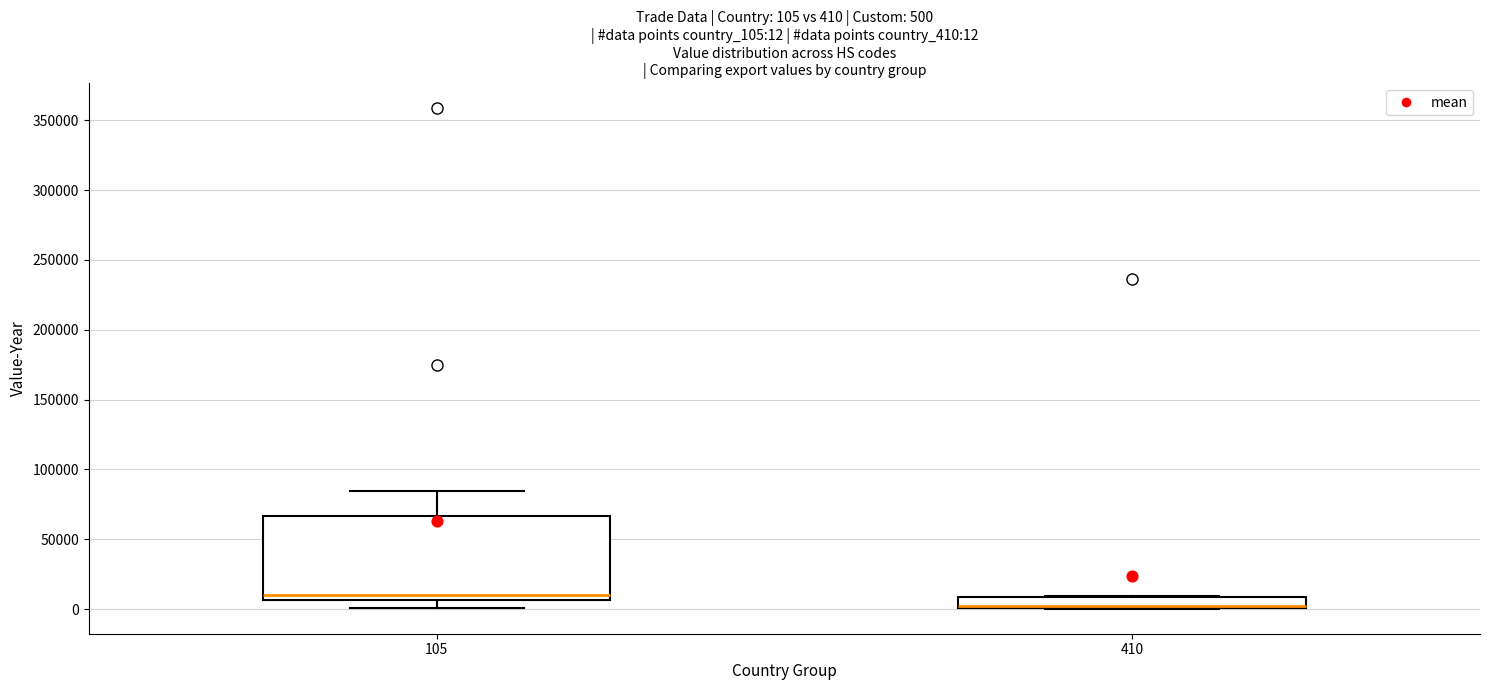

Which box is the tallest, from its lower edge to its upper edge?

105